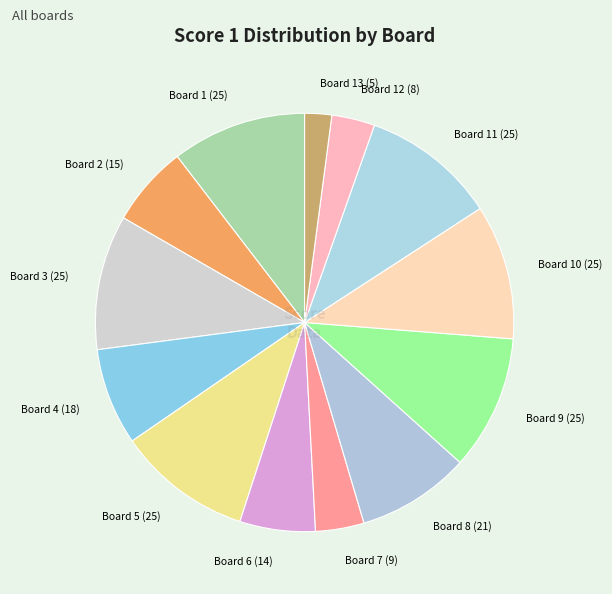

Is it true that Board 3 (25) is 1% of the pie?

False